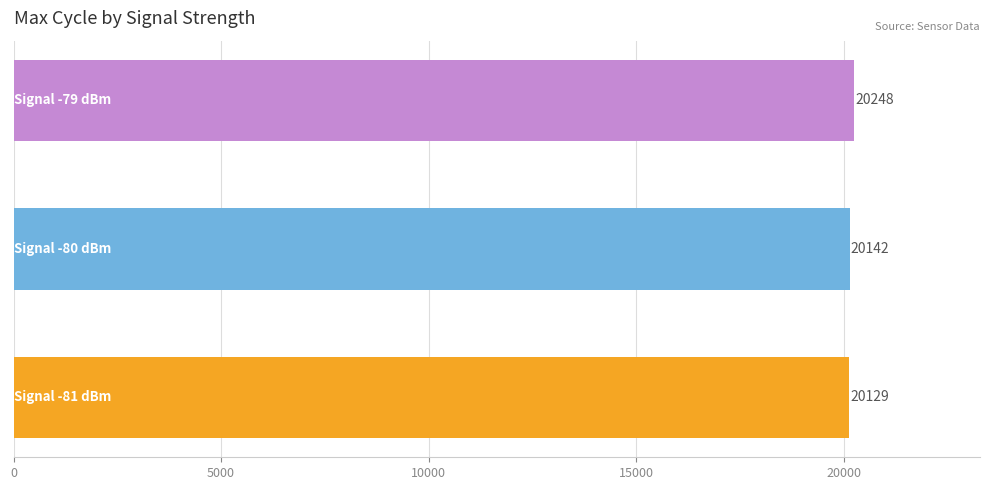

How many bars are there in total?

3